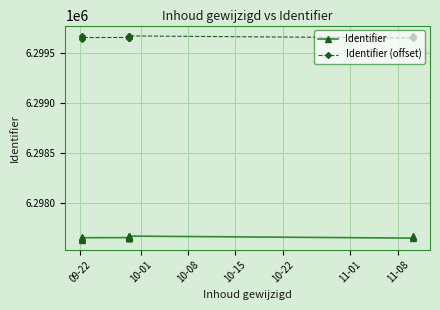

How many data points in Identifier (offset) are above 6299655?

5